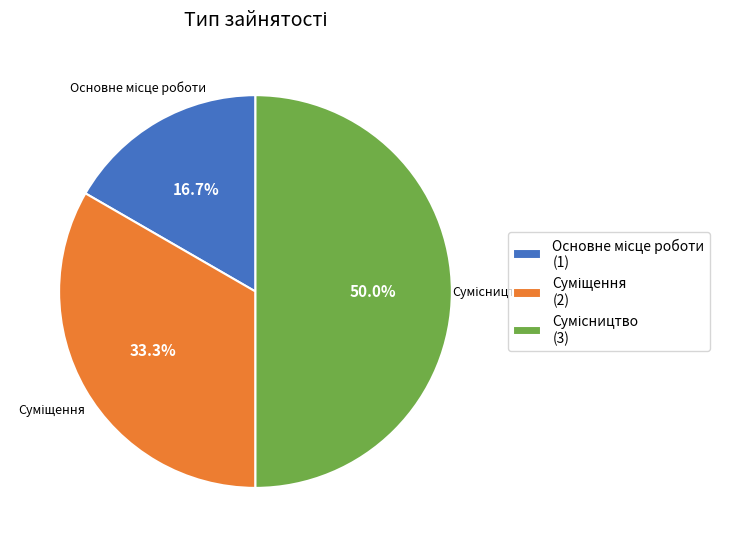

The Сумісництво slice represents 50% of the pie. True or false?

True